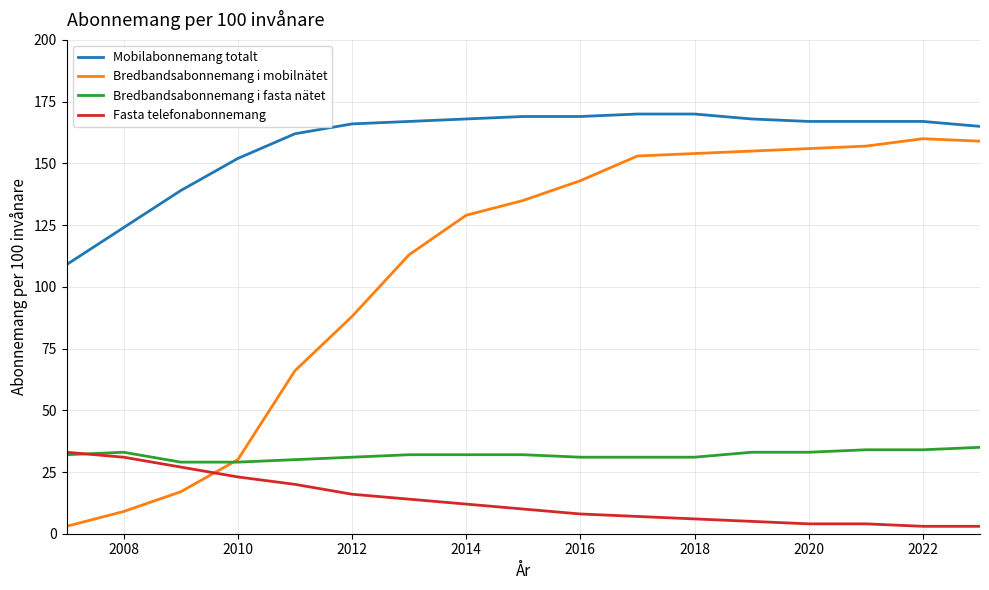

Reading left to right, list all the values displayed in this chart.

Mobilabonnemang totalt: 109	124	139	152	162	166	167	168	169	169	170	170	168	167	167	167	165
Bredbandsabonnemang i mobilnätet: 3	9	17	30	66	88	113	129	135	143	153	154	155	156	157	160	159
Bredbandsabonnemang i fasta nätet: 32	33	29	29	30	31	32	32	32	31	31	31	33	33	34	34	35
Fasta telefonabonnemang: 33	31	27	23	20	16	14	12	10	8	7	6	5	4	4	3	3